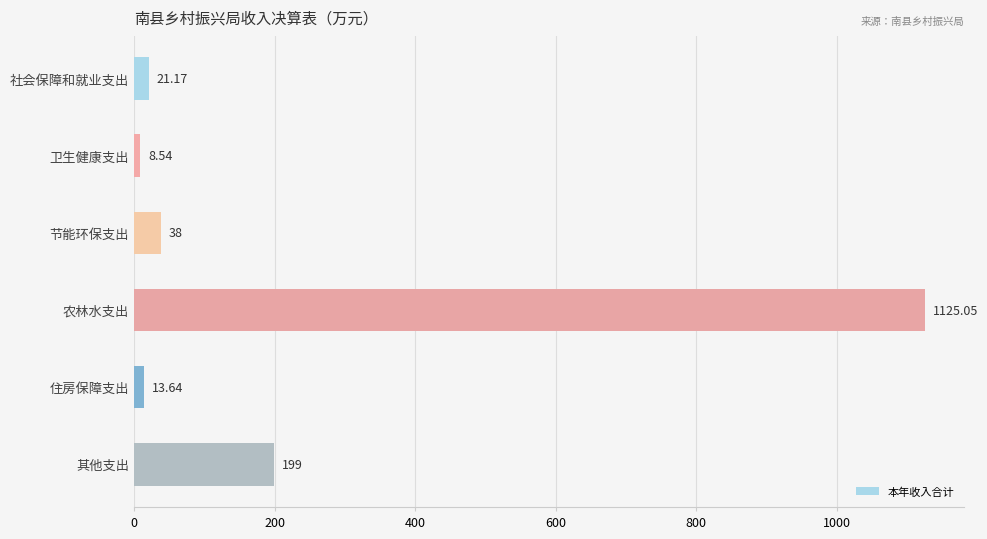

What is the change in value from 节能环保支出 to 其他支出?

+161.0